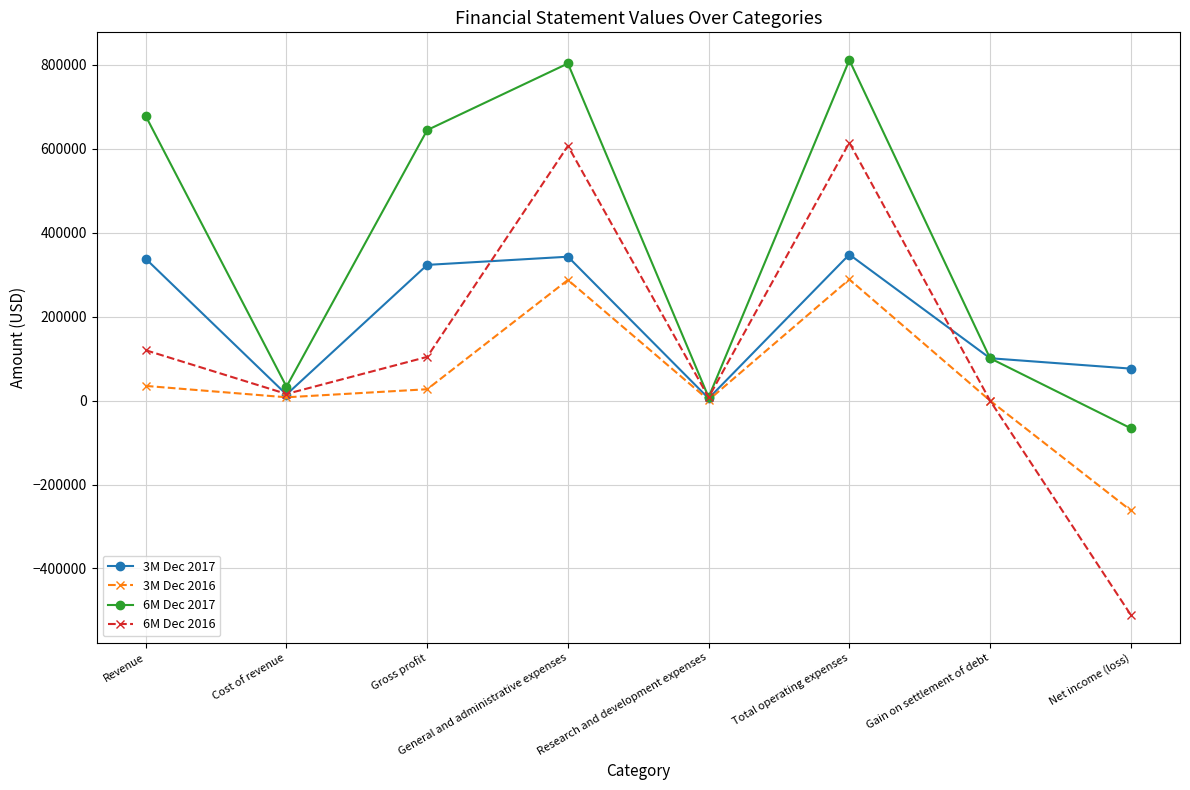

Where does the 6M Dec 2017 series first go above 644649?

Revenue